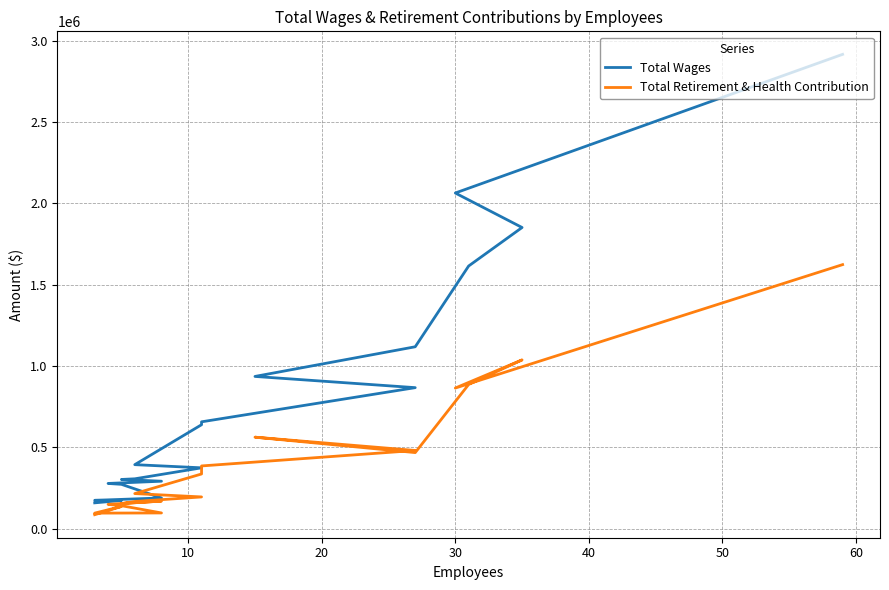

The Total Retirement & Health Contribution series shows 1521613 at 30. True or false?

False